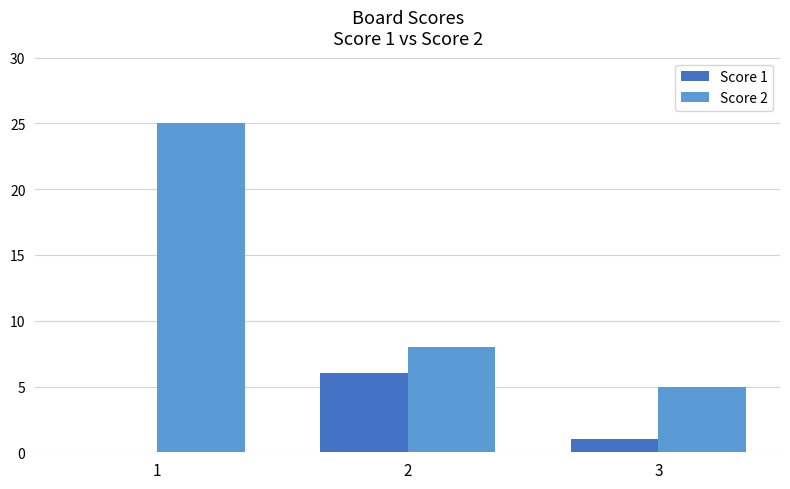

What value does the Score 2 series have at 2, to the nearest 10?

10